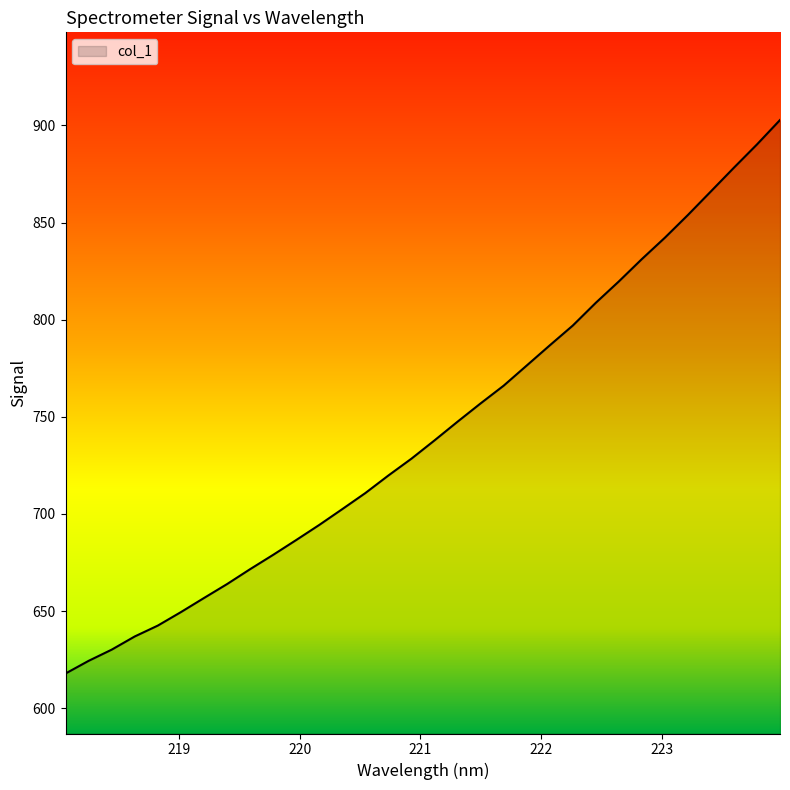

What is the maximum value shown in the chart?

902.8